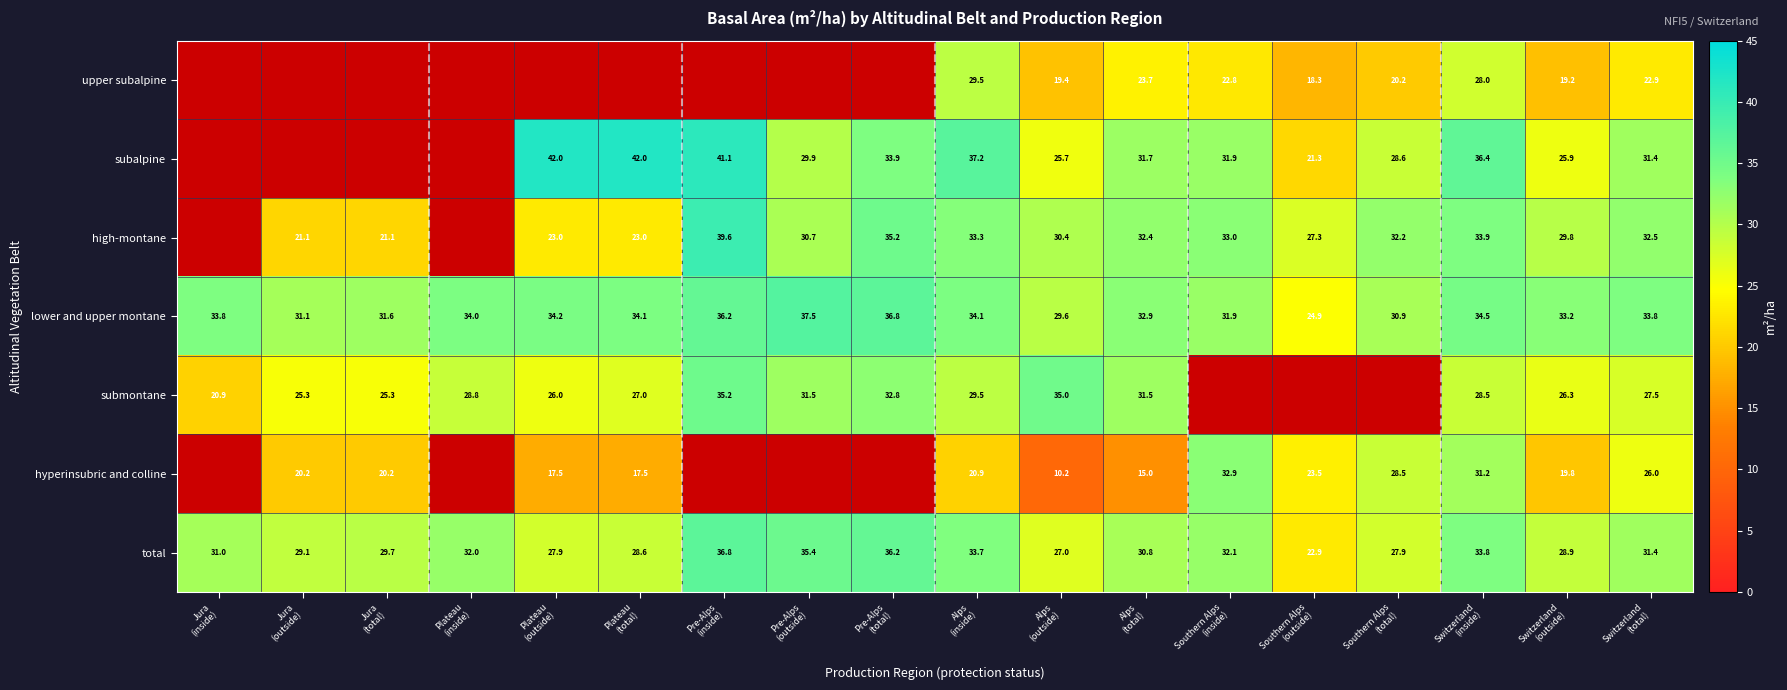

Which category has the lowest value across all series?

Alps
(outside)